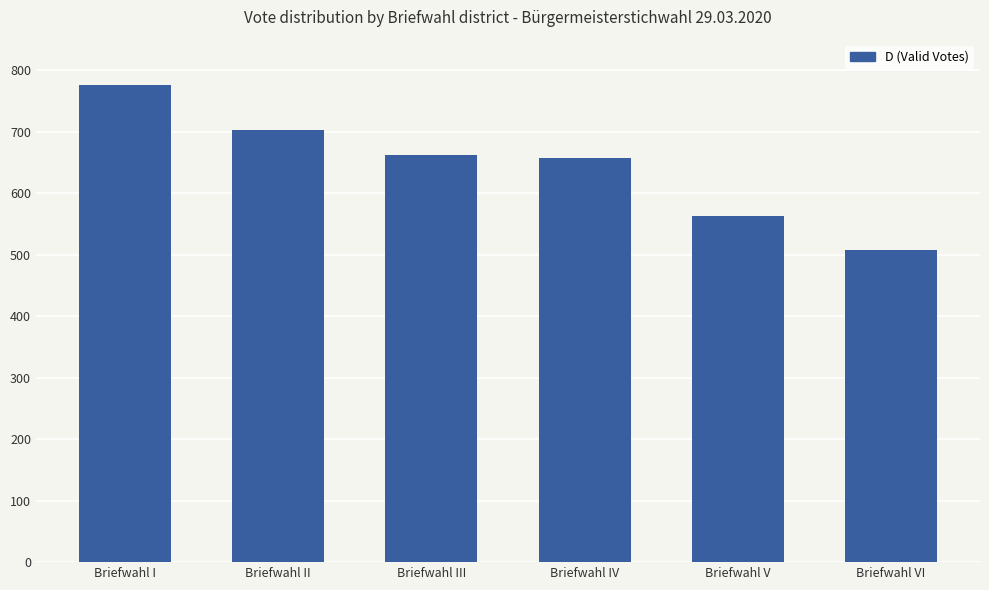

At which category does the chart reach its peak across all series?

Briefwahl I